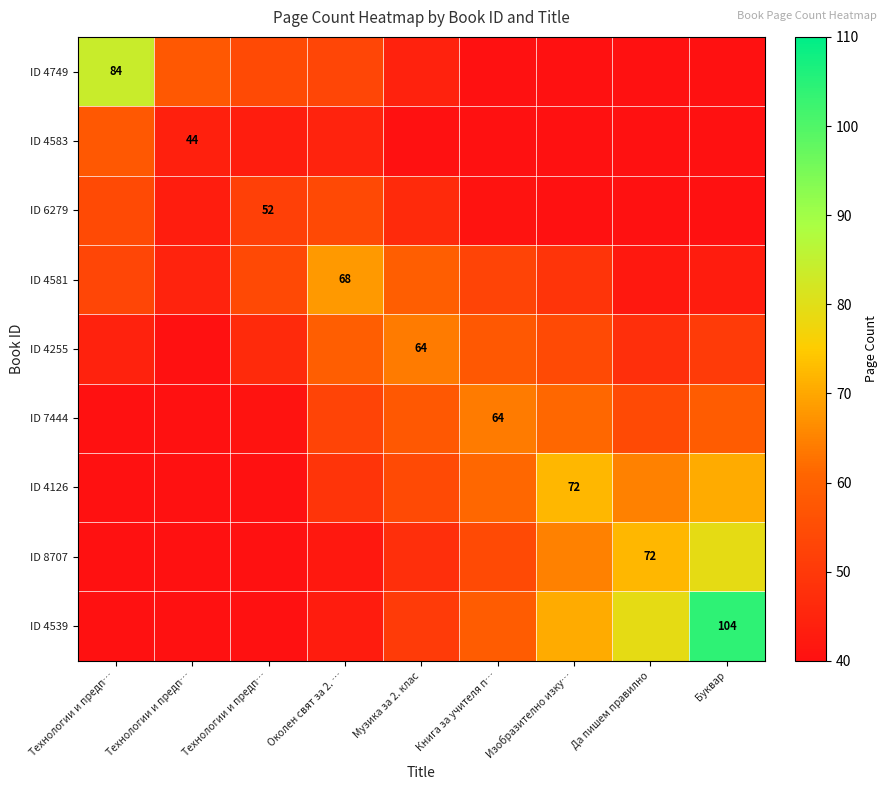

At how many categories does at least one series exceed 25?

9